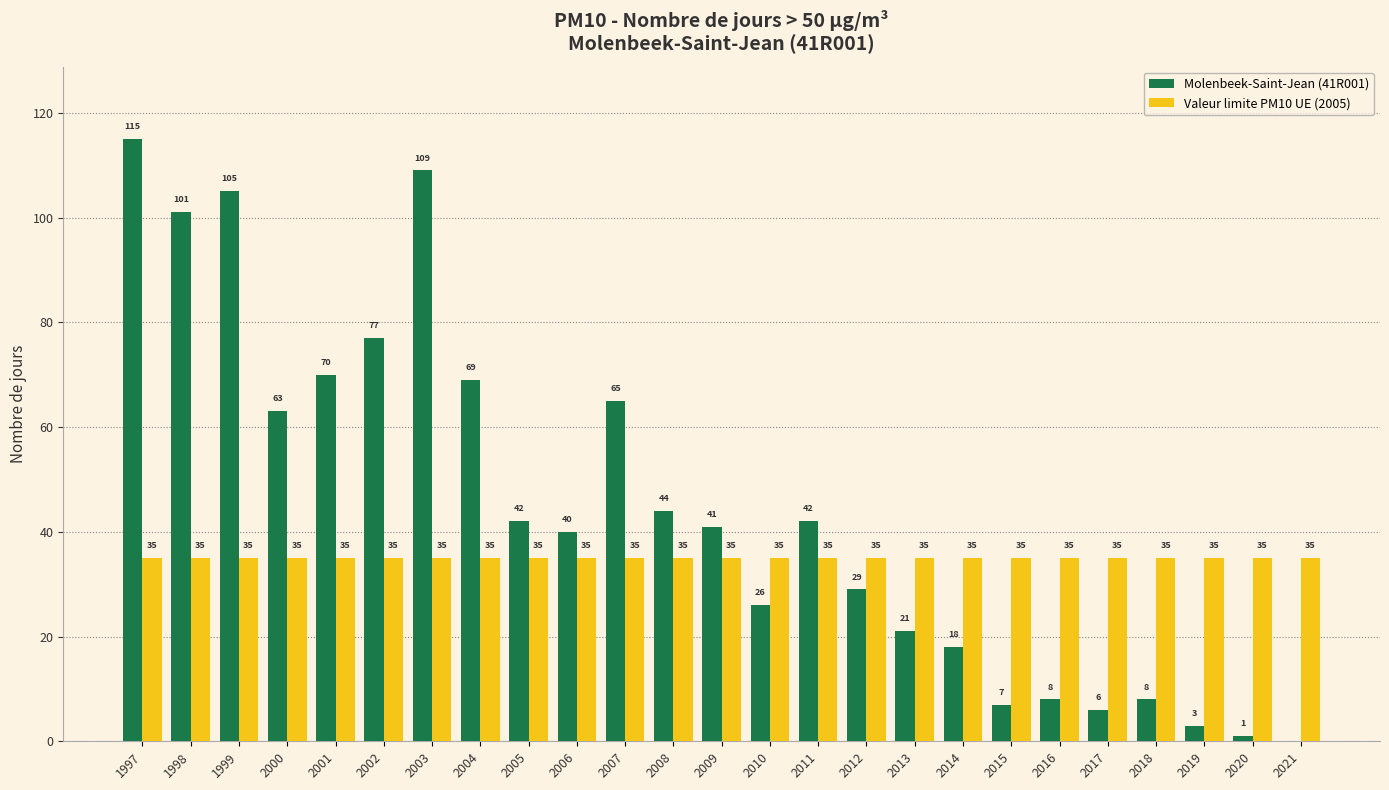

Which label corresponds to the largest value in the chart?

1997